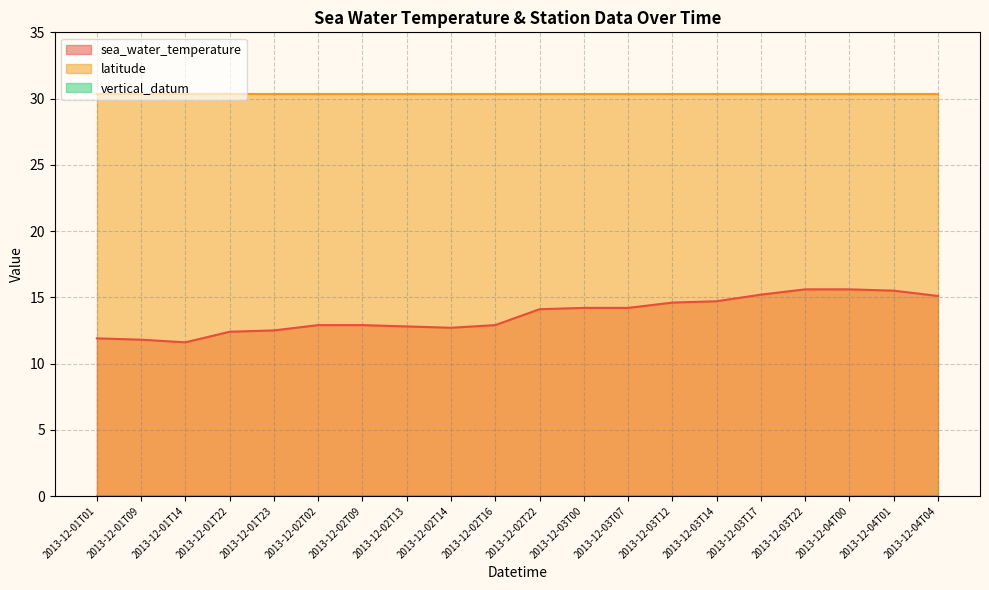

What is the sum of all latitude values?

607.0